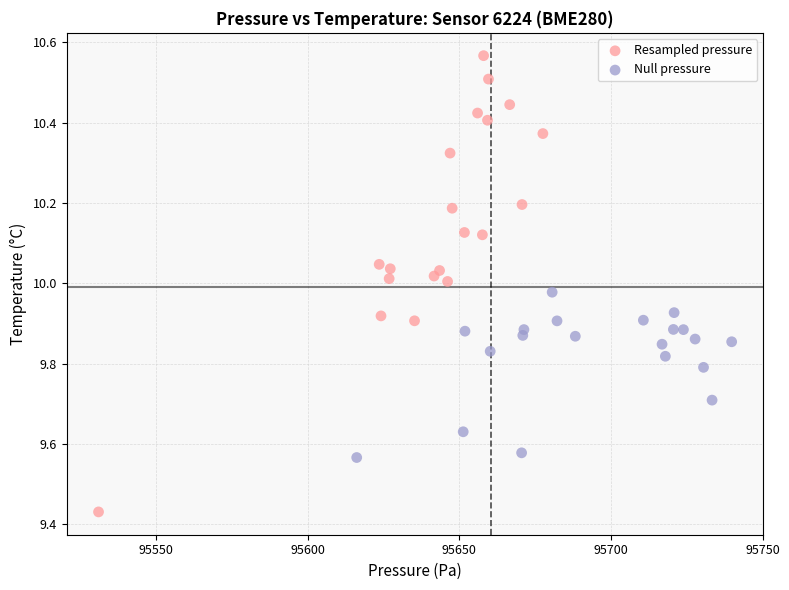

Which series contains the highest Y value?

Resampled pressure